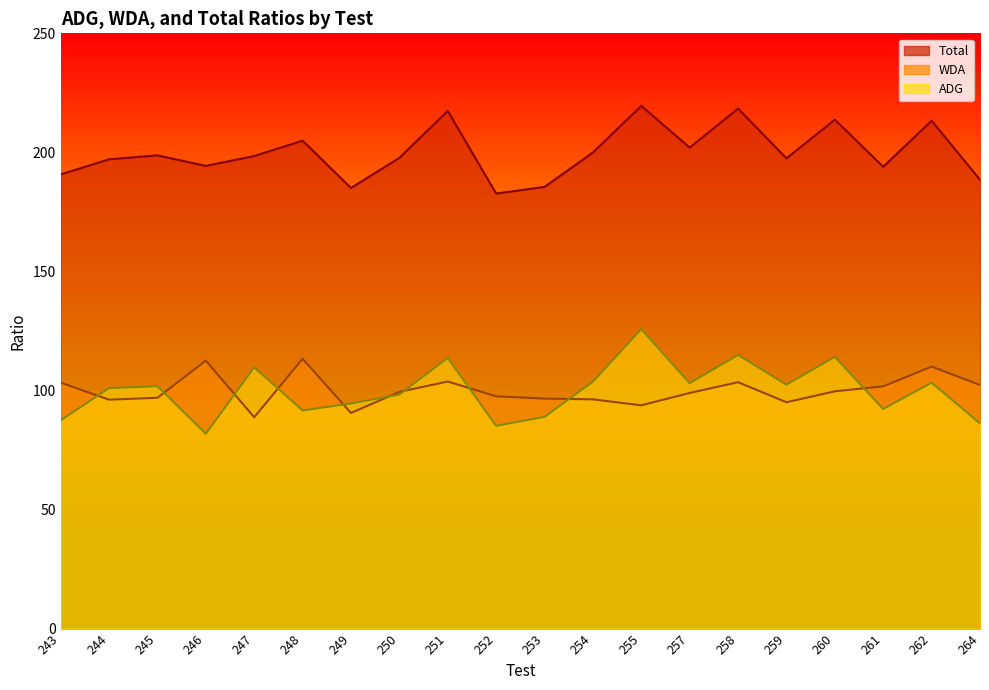

What is the total value across all series at 254?

399.9